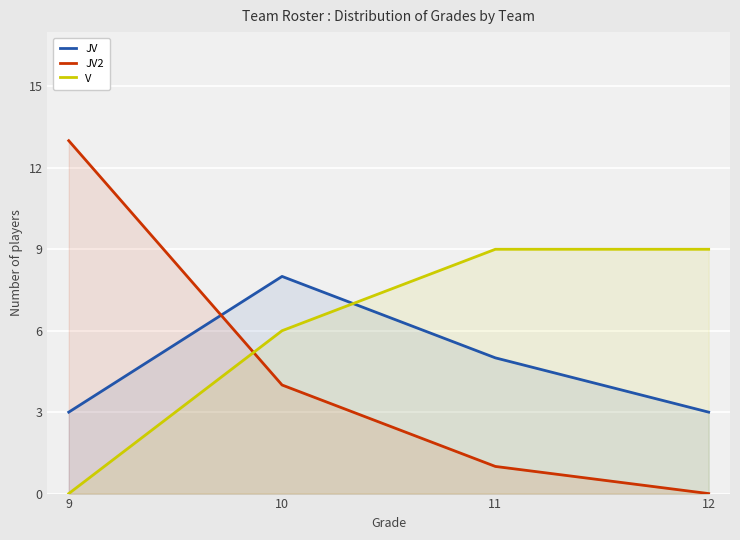

At which category does the chart reach its peak across all series?

9